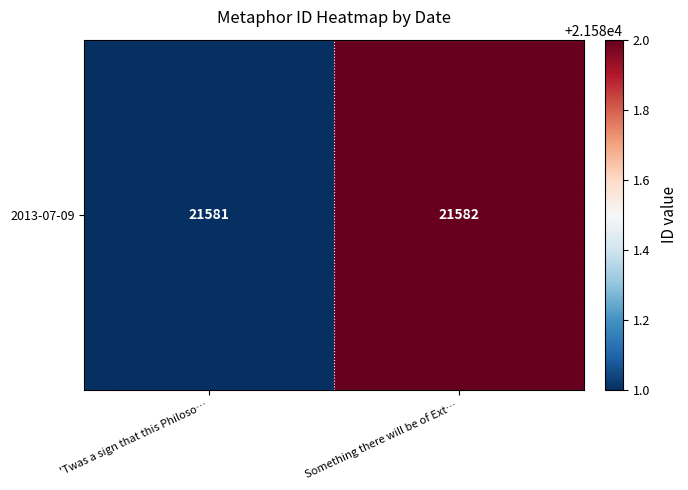

The value at Something there will be of Ext… is 21582. True or false?

True